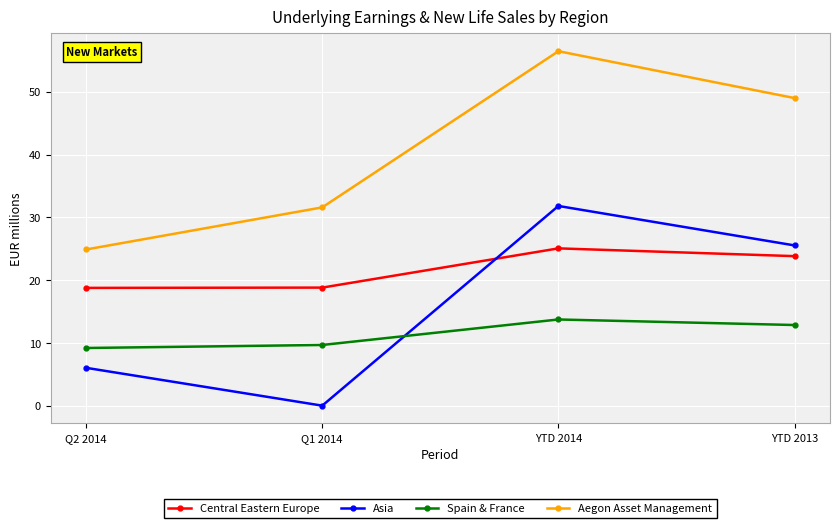

At Q2 2014, list the series in order from smallest to largest.

Asia, Spain & France, Central Eastern Europe, Aegon Asset Management